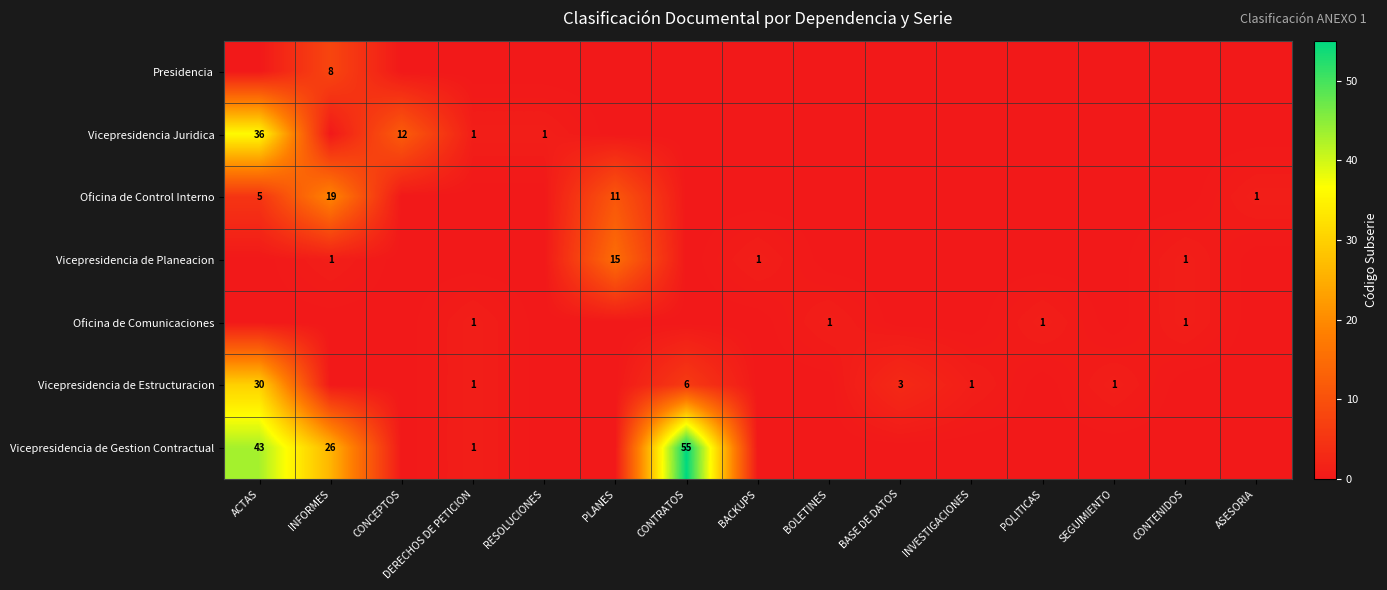

The value of Presidencia at INFORMES is 5. True or false?

False